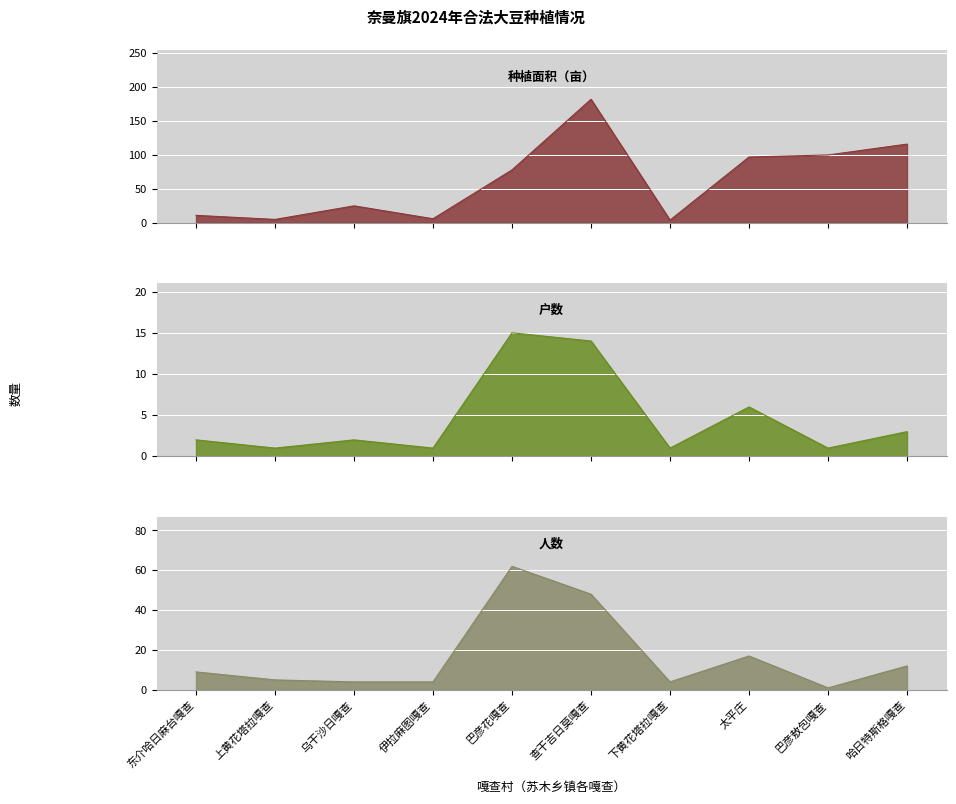

How many values in the 种植面积（亩） series exceed 78?

4